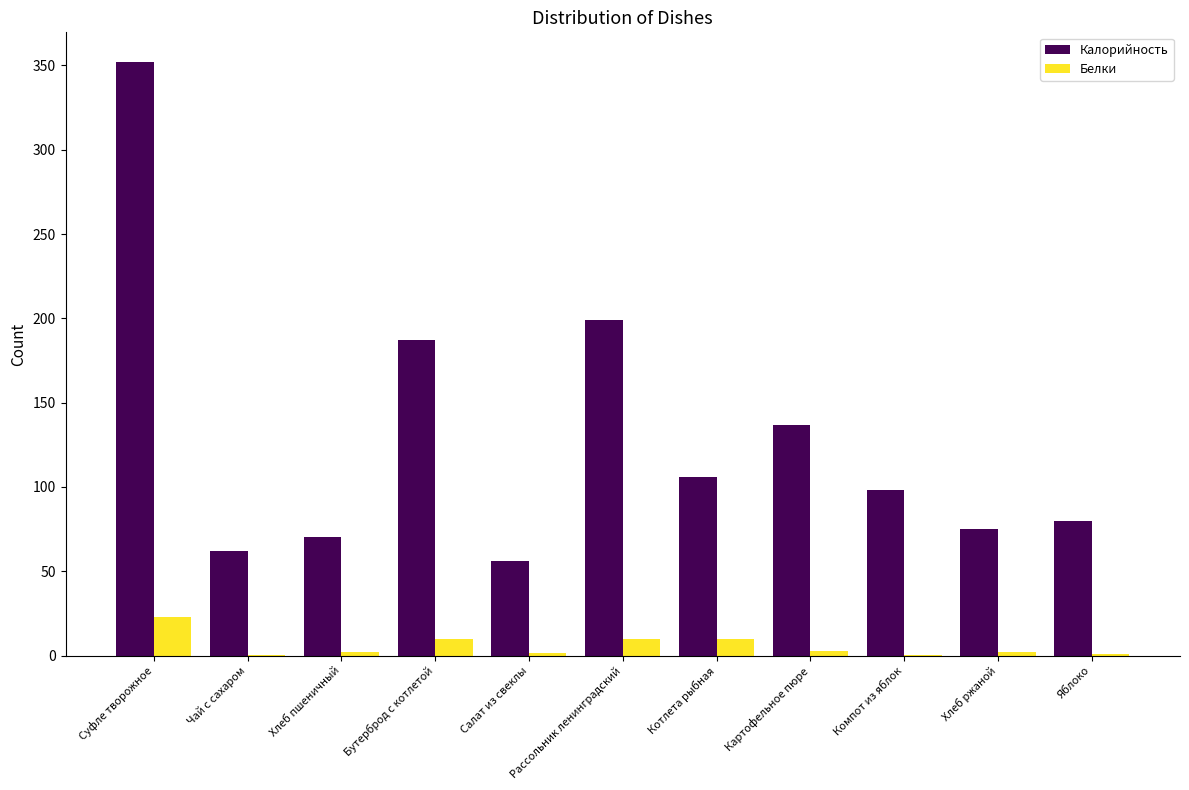

Which label corresponds to the largest value in the chart?

Суфле творожное